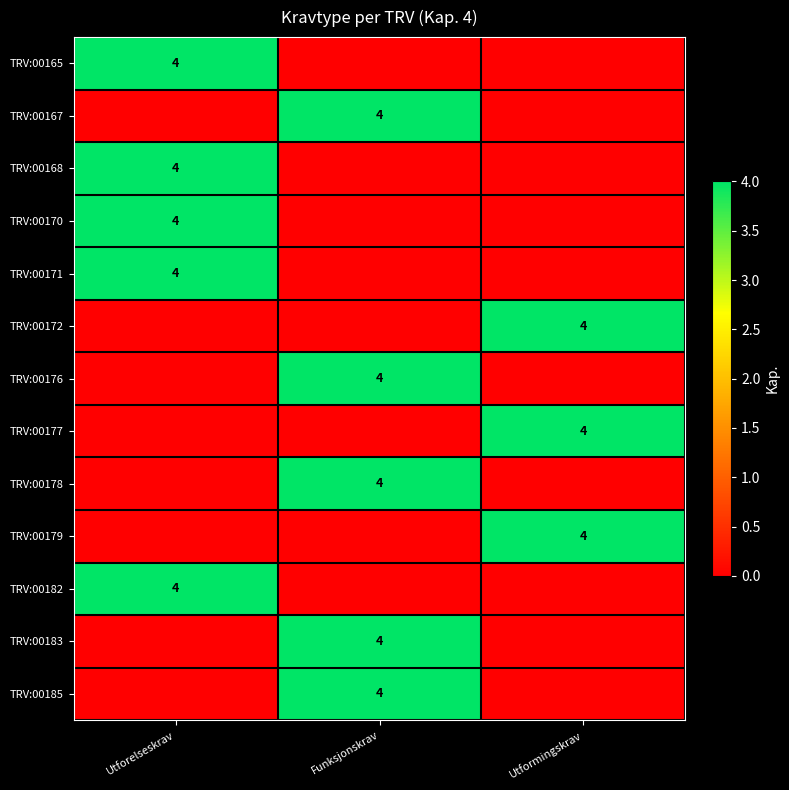

At which category does the chart reach its peak across all series?

Utforelseskrav